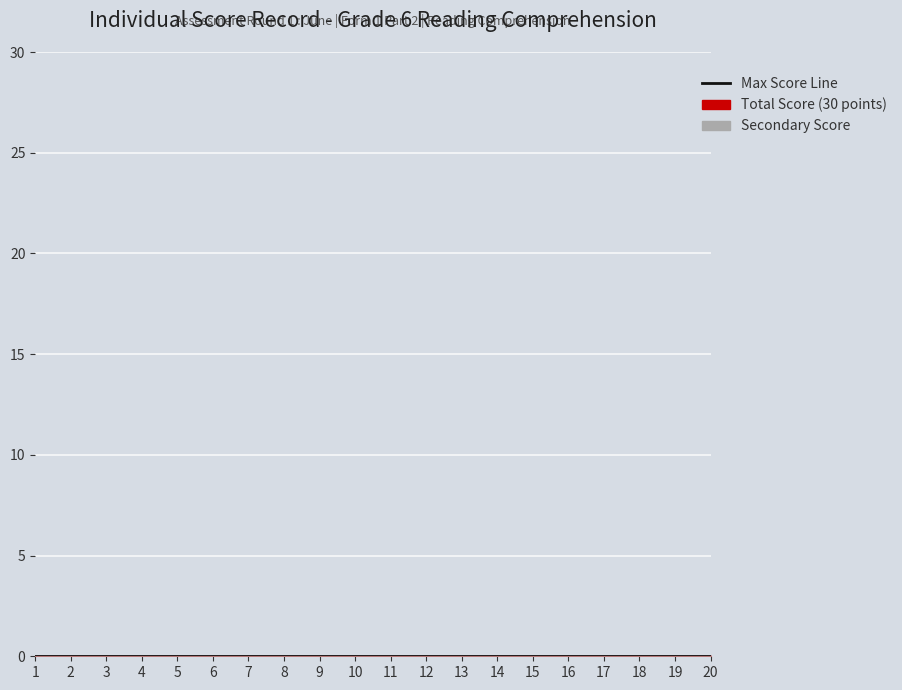

Is the value of Student Number at 17 greater than the value of Total Score (30 points) at 16?

Yes